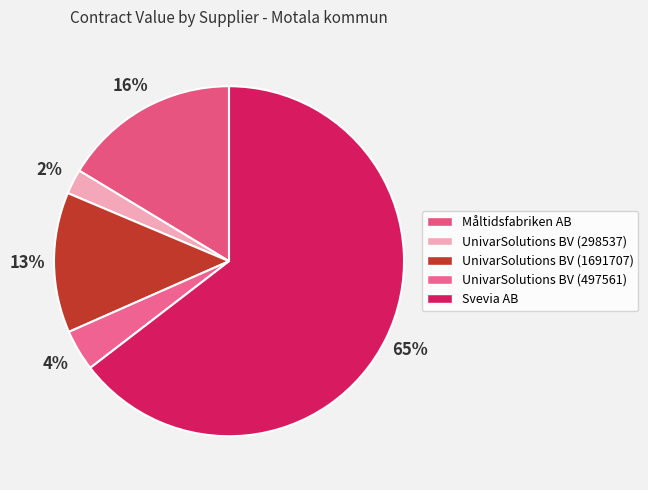

What percentage is the UnivarSolutions BV (497561) slice, to the nearest percent?

4%